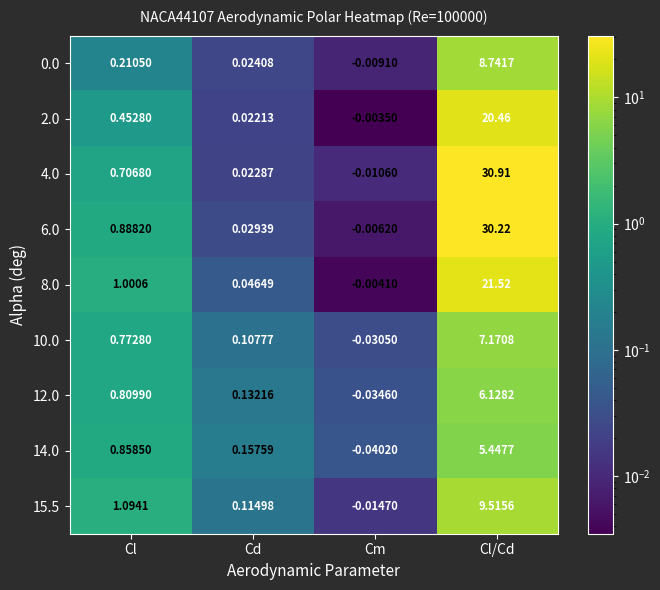

Is the value of 0.0 at Cl/Cd greater than the value of 8.0 at Cd?

Yes